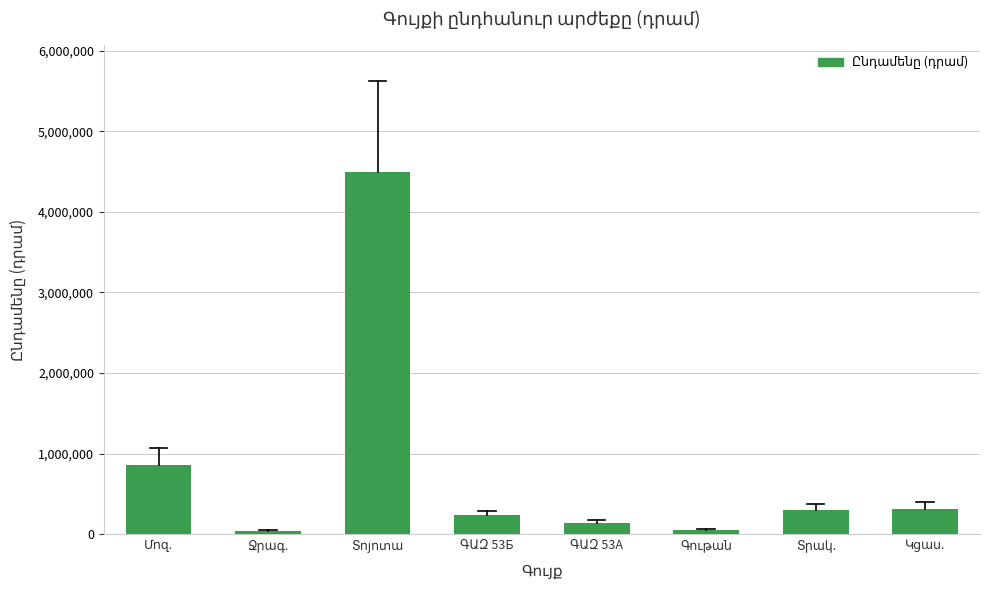

What is the difference between the second highest and second lowest values?

806820